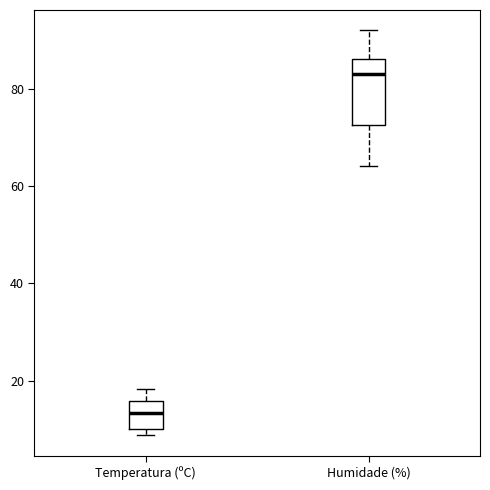

Reading left to right, transcribe this box plot: for each box, give where its median line is, the range the box spans, and where its two whiskers end, as read against the y-axis. The values are not printed on the chart, so give them approximately, as read against the axis.

Temperatura (ºC): median 14, box 10 to 16, whiskers 8 to 18
Humidade (%): median 84, box 72 to 86, whiskers 64 to 92